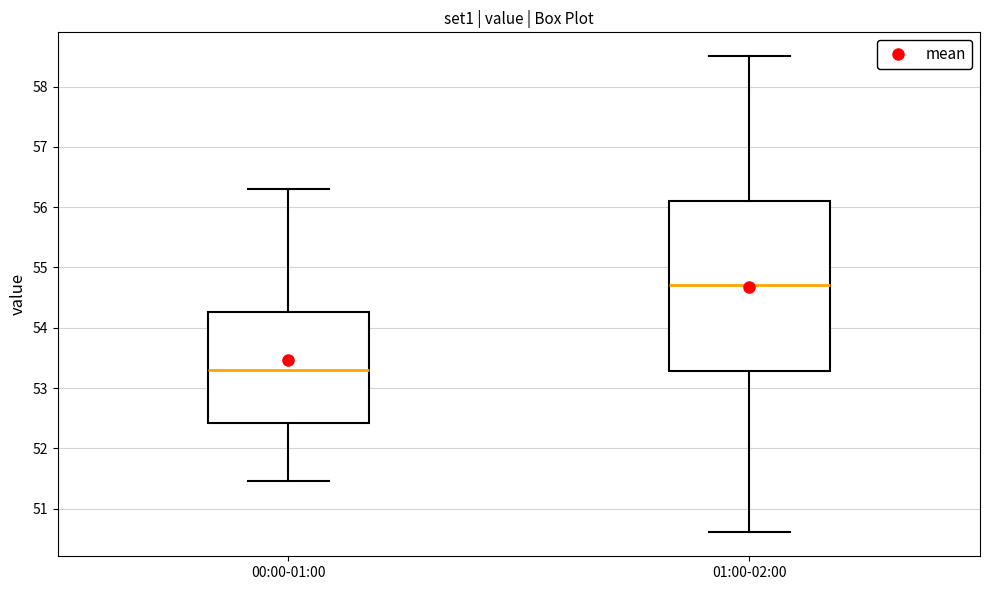

Reading left to right, read every box against the y-axis: the position of its median line, the range the box covers, and the ends of its whiskers. The values are not printed on the chart, so give them approximately, as read against the axis.

00:00-01:00: median 53.3, box 52.4 to 54.3, whiskers 51.5 to 56.3
01:00-02:00: median 54.7, box 53.3 to 56.1, whiskers 50.6 to 58.5